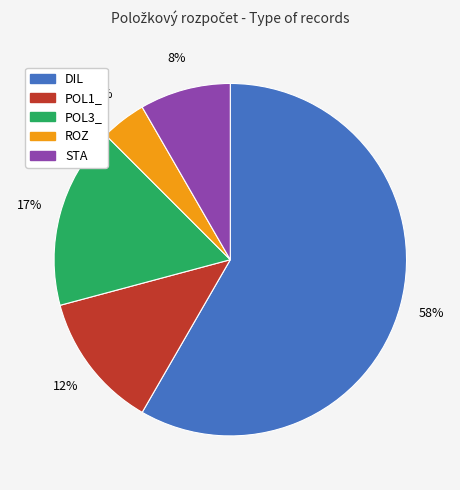

How many segments does this pie chart have?

5